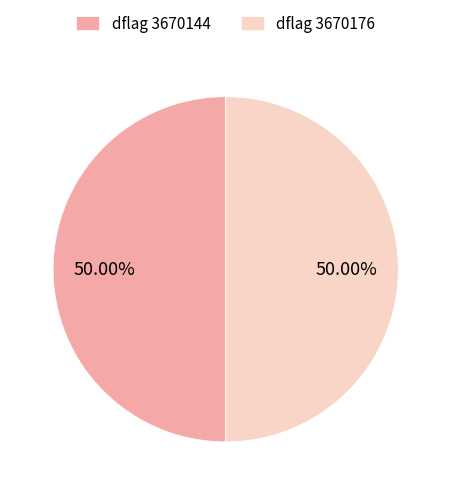

Do dflag 3670144 and dflag 3670176 together represent more than half of the pie?

Yes